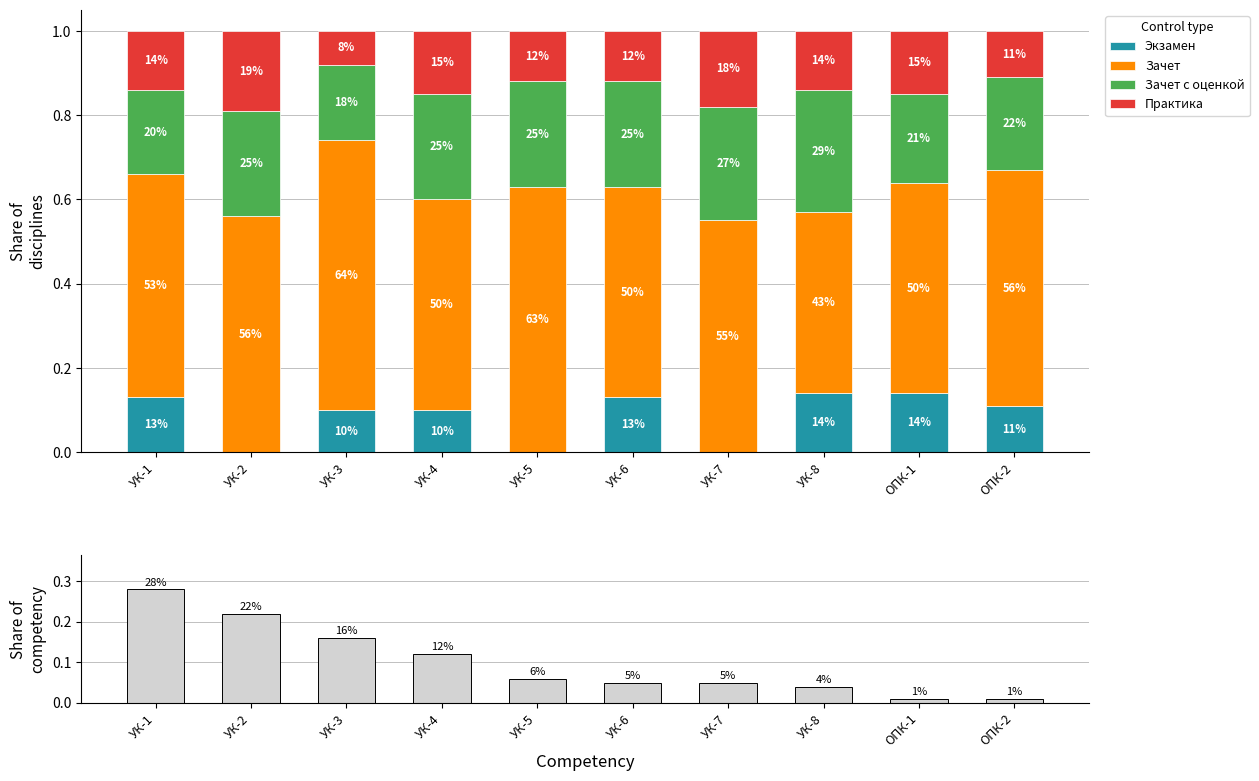

At УК-2, list the series in order from largest to smallest.

Зачет, Зачет с оценкой, Share of competency, Практика, Экзамен